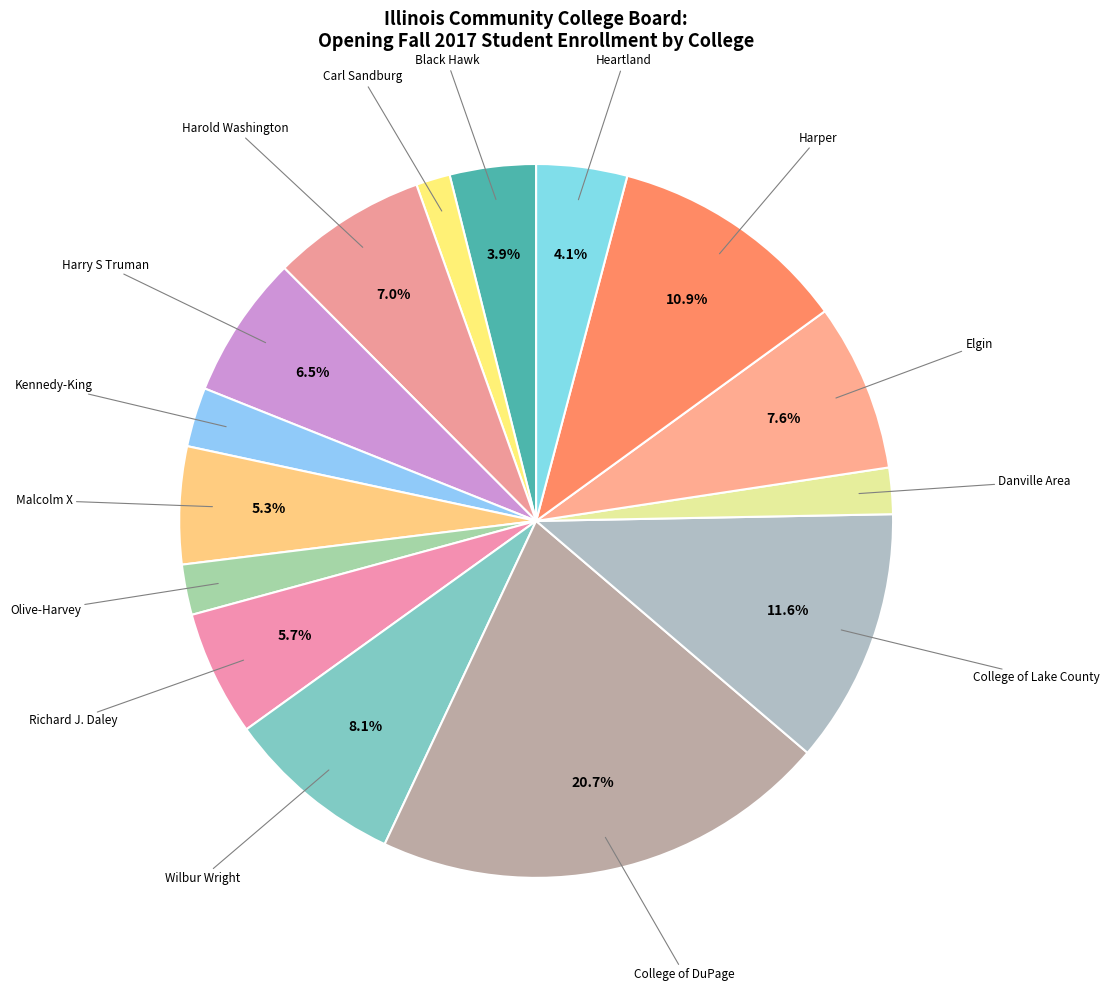

Count the number of slices in the pie.

15